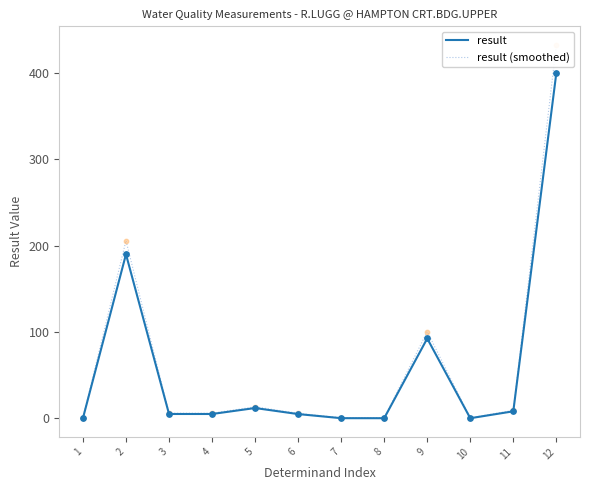

Which series contains the lowest Y value?

result